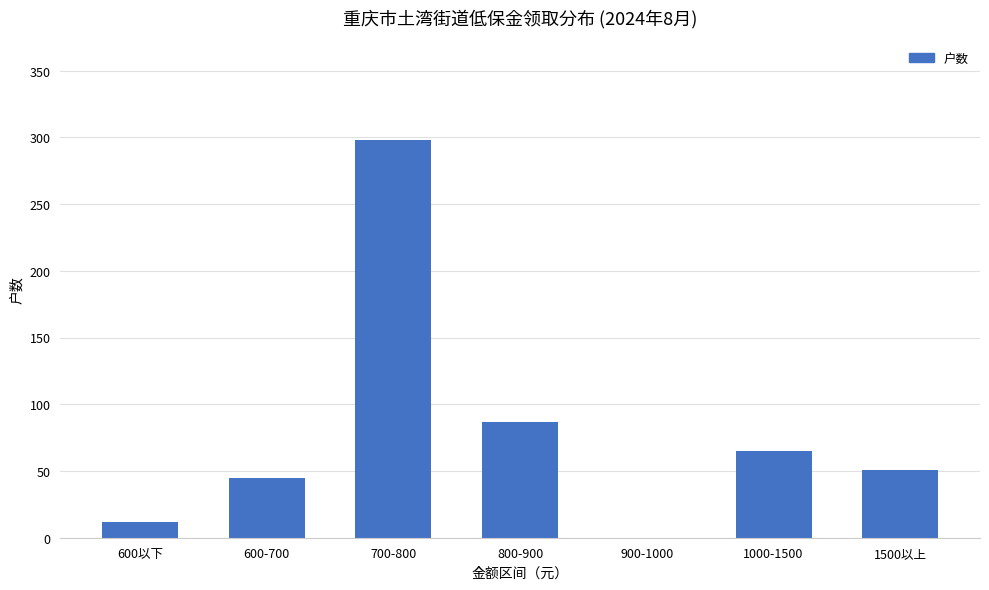

The chart shows a value of -194 at 900-1000. True or false?

False